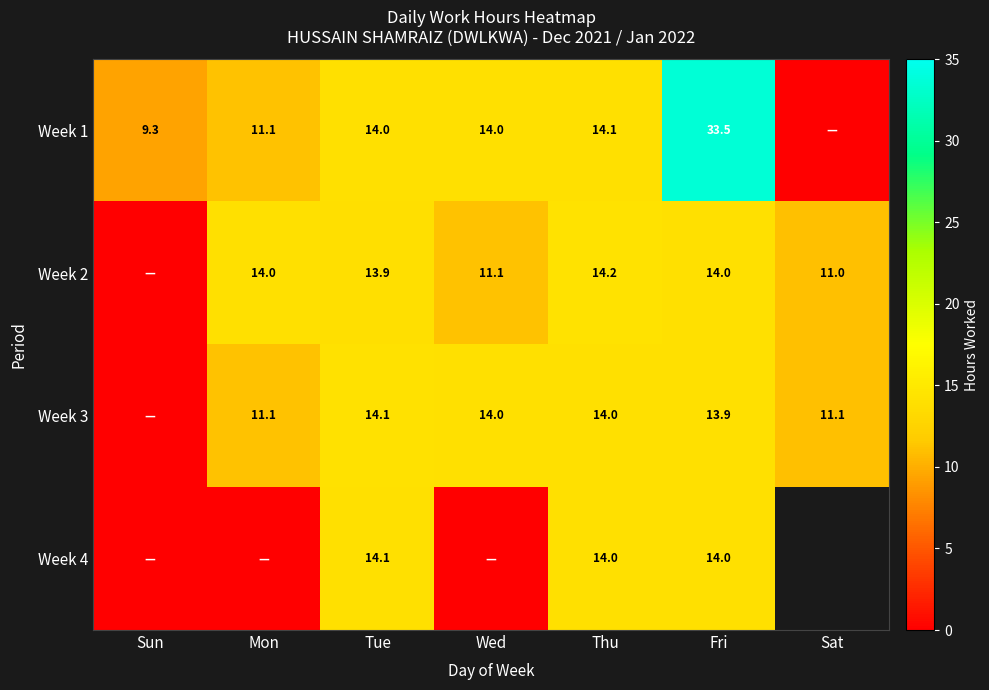

The Week 4 series shows 9.5 at Tue. True or false?

False